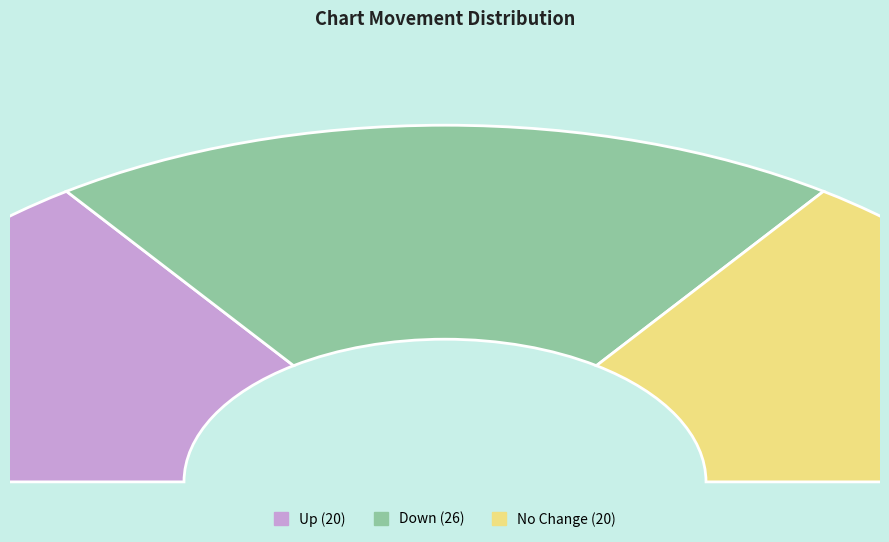

Which slice is the largest?

down